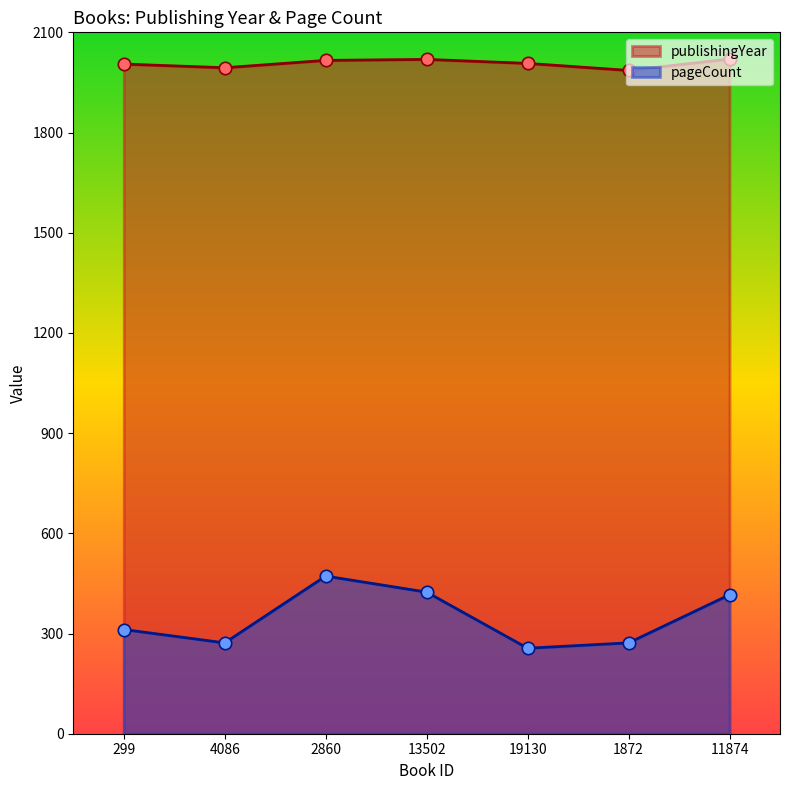

Is the value of pageCount at 299 greater than the value of publishingYear at 13502?

No